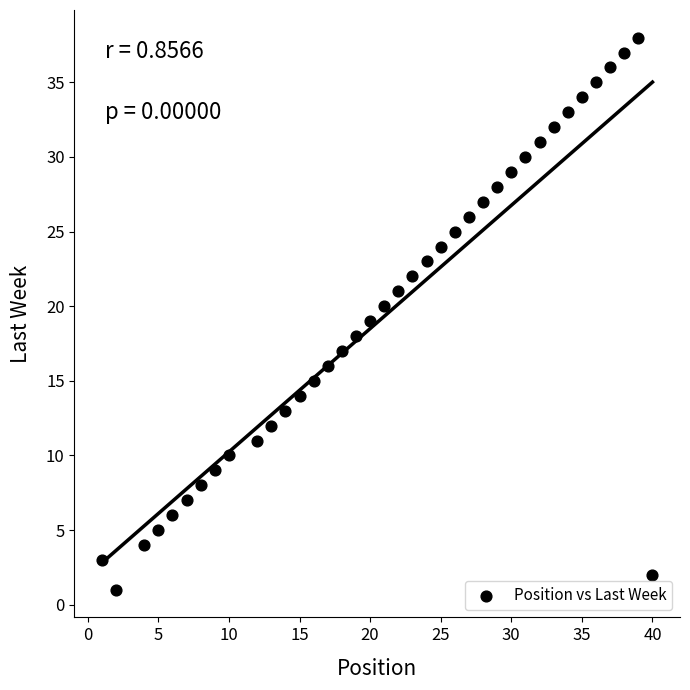

What is the range of Y values (max minus min)?

37